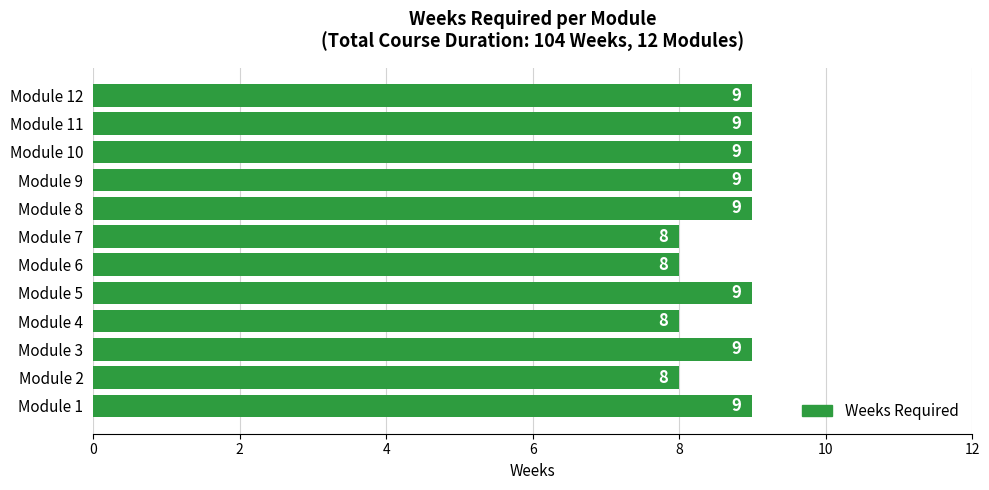

Reading bottom to top, what are all the values shown in this chart?

Module 1=9	Module 2=8	Module 3=9	Module 4=8	Module 5=9	Module 6=8	Module 7=8	Module 8=9	Module 9=9	Module 10=9	Module 11=9	Module 12=9